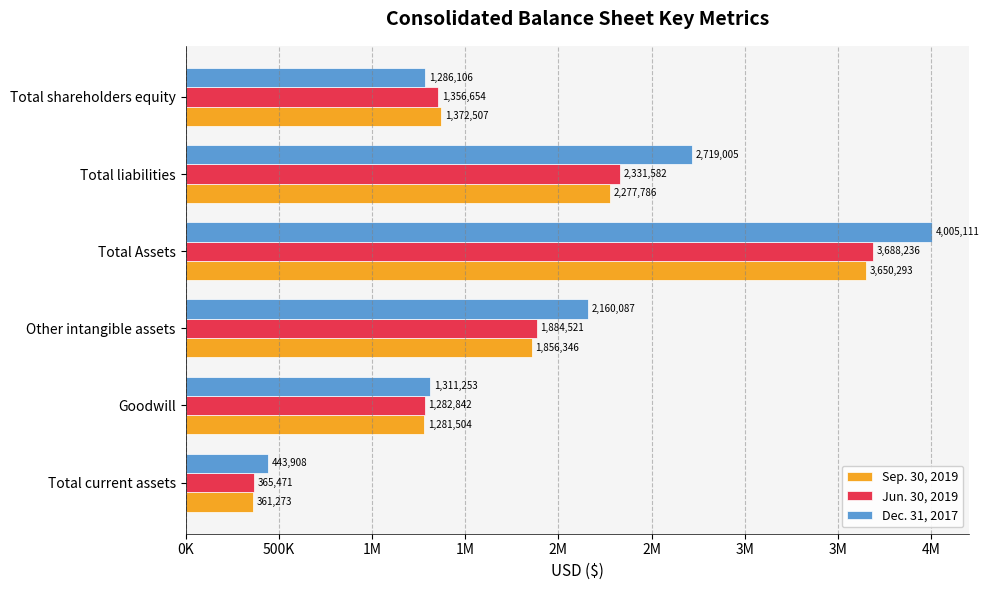

What is the minimum value for Dec. 31, 2017?

443908